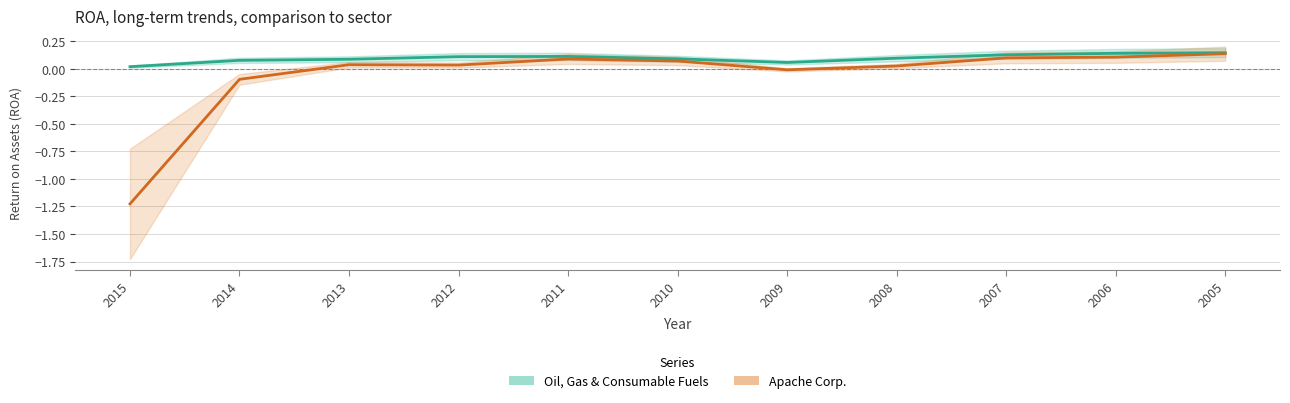

Reading left to right, what are all the values shown in this chart?

Oil, Gas & Consumable Fuels: 0.0	0.1	0.1	0.1	0.1	0.1	0.1	0.1	0.1	0.1	0.1
Apache Corp.: -1.2	-0.1	0.0	0.0	0.1	0.1	-0.0	0.0	0.1	0.1	0.1